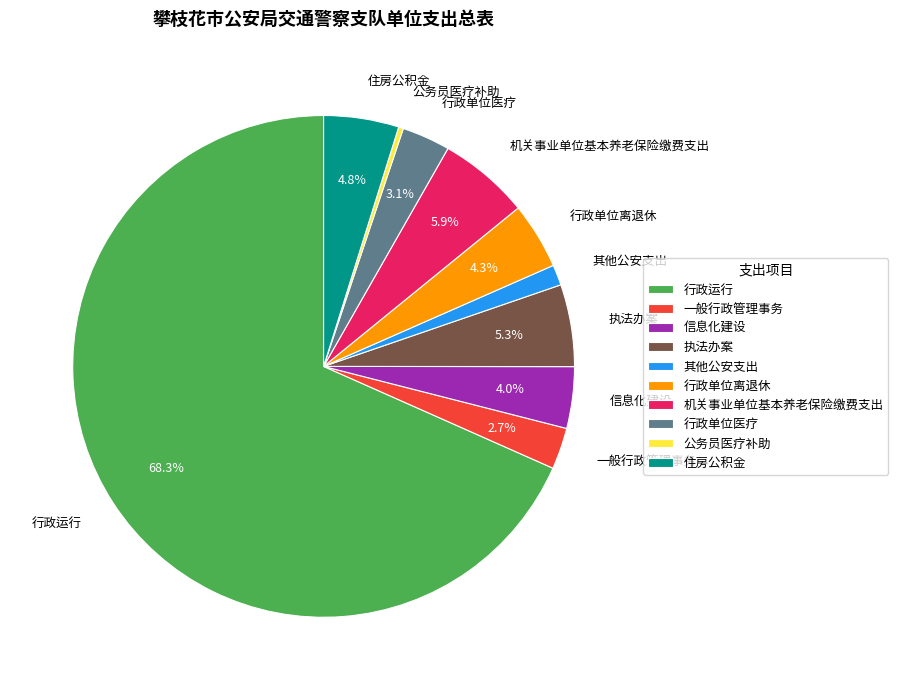

To the nearest percent, what portion does 机关事业单位基本养老保险缴费支出 represent?

6%